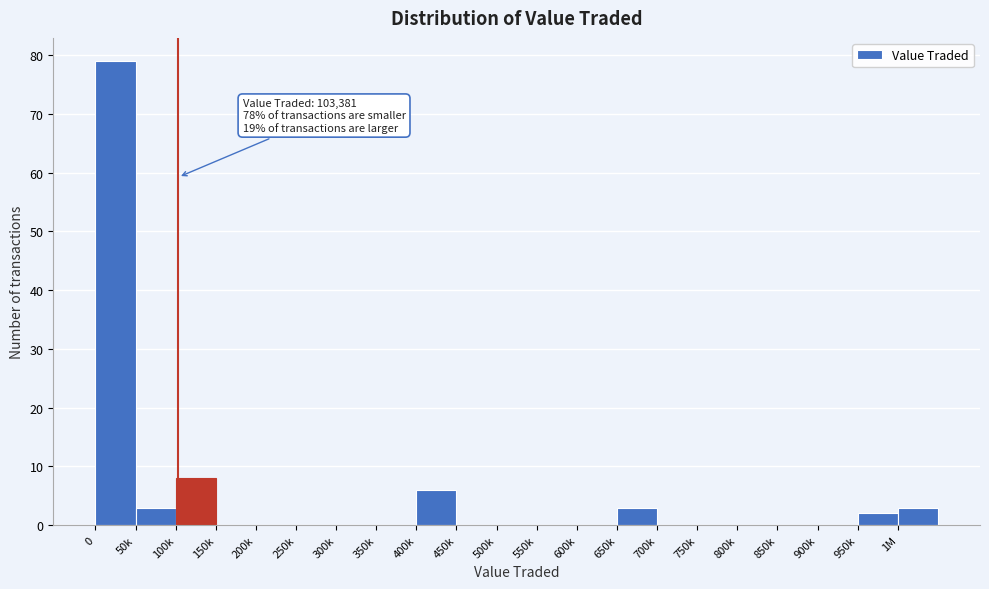

Reading left to right, extract all data points from this chart.

0=79	50k=3	100k=8	150k=0	200k=0	250k=0	300k=0	350k=0	400k=6	450k=0	500k=0	550k=0	600k=0	650k=3	700k=0	750k=0	800k=0	850k=0	900k=0	950k=2	1M=3